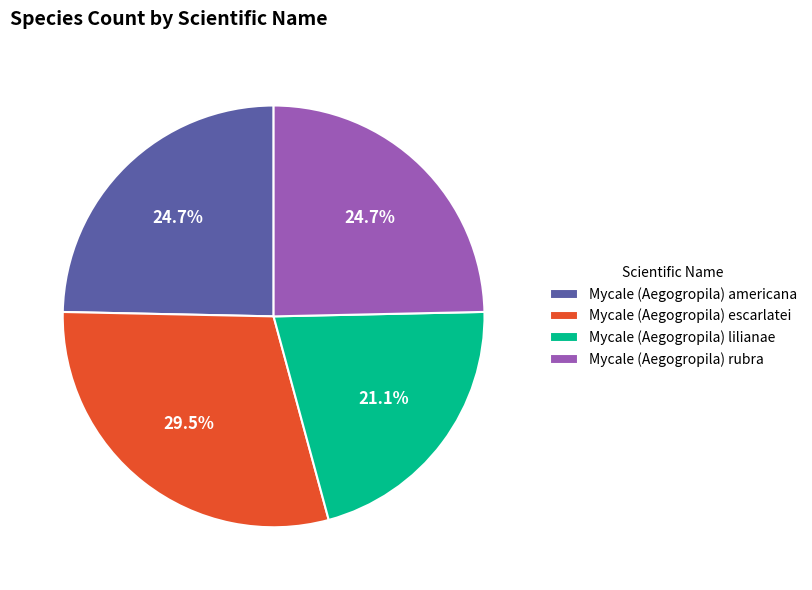

Is it true that Mycale (Aegogropila) rubra is 38% of the pie?

False